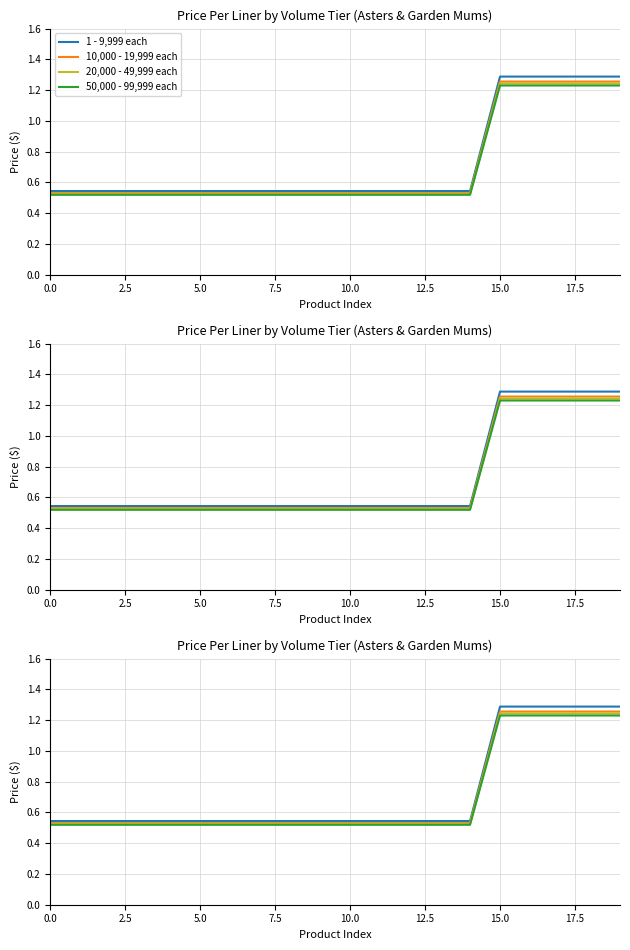

The value of 10,000 - 19,999 each at 9 is 0.2. True or false?

False